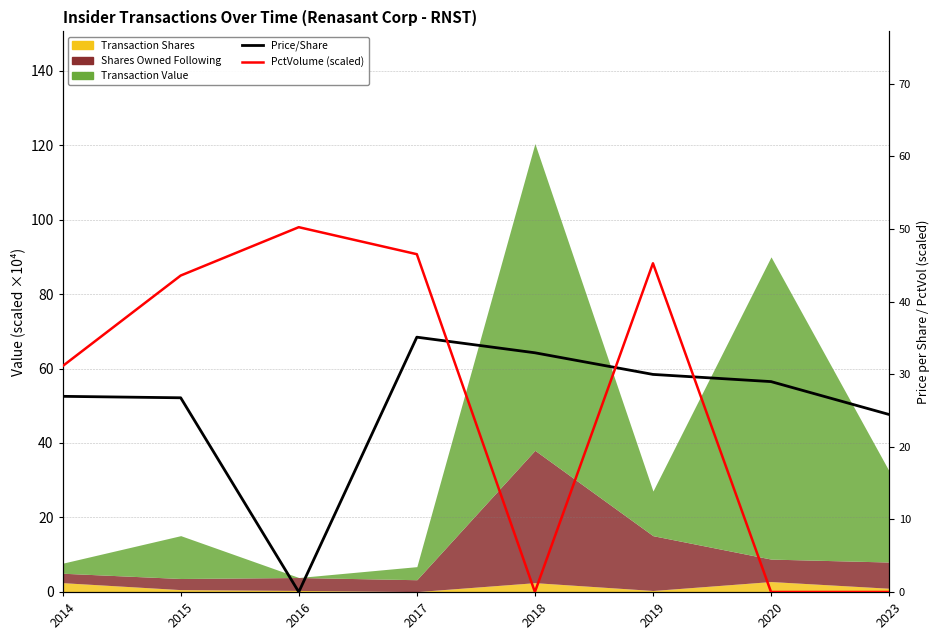

Count the number of categories in the chart.

8